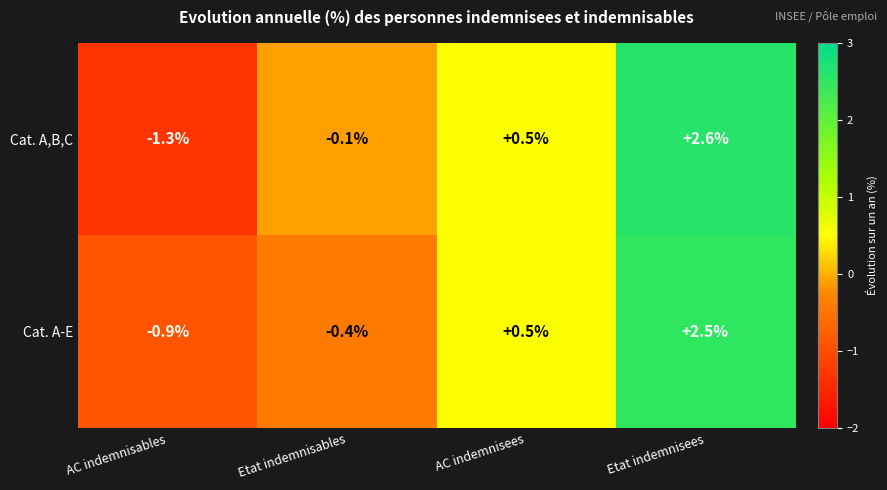

Reading left to right, list all the values displayed in this chart.

Cat. A,B,C: -1.3	-0.1	0.5	2.6
Cat. A-E: -0.9	-0.4	0.5	2.5